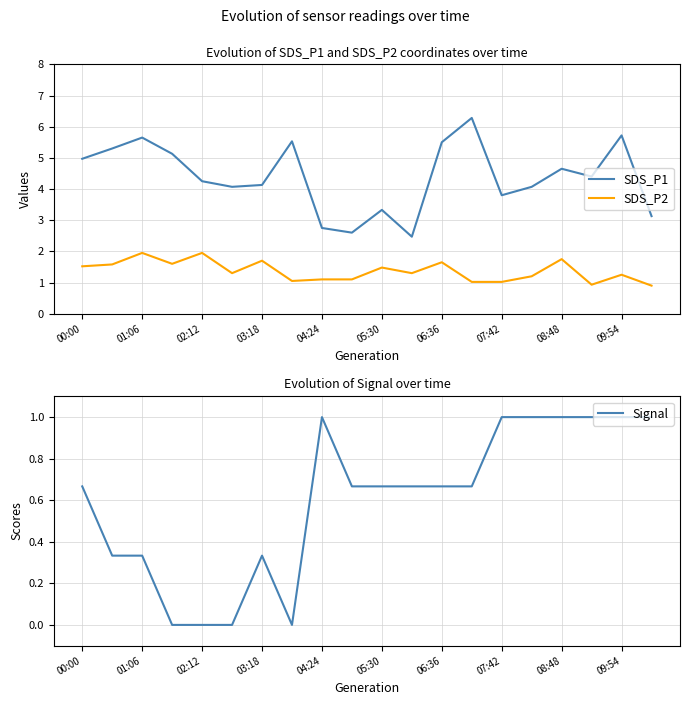

Is it true that SDS_P1 equals 1.3 at 09:54?

False